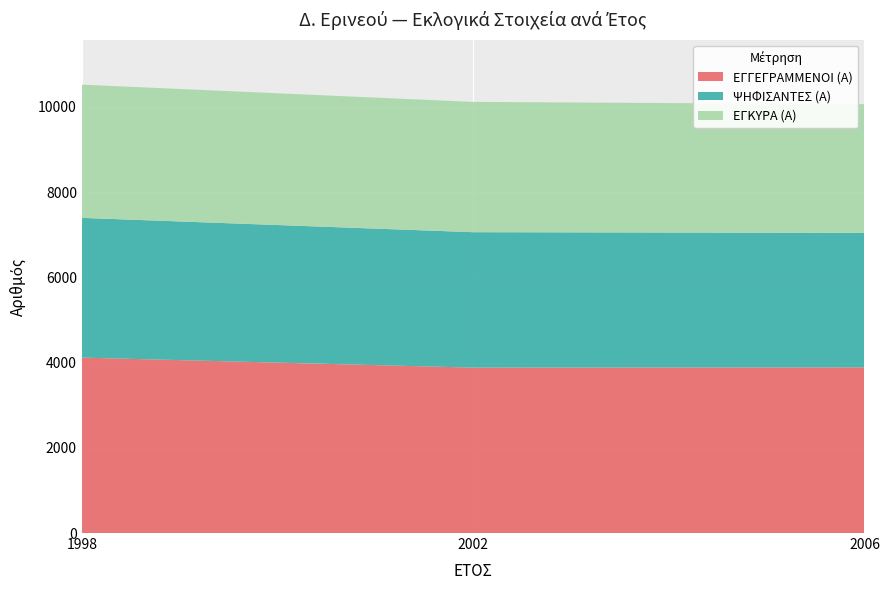

At which label does ΕΓΓΕΓΡΑΜΜΕΝΟΙ (Α) first exceed 3888?

1998